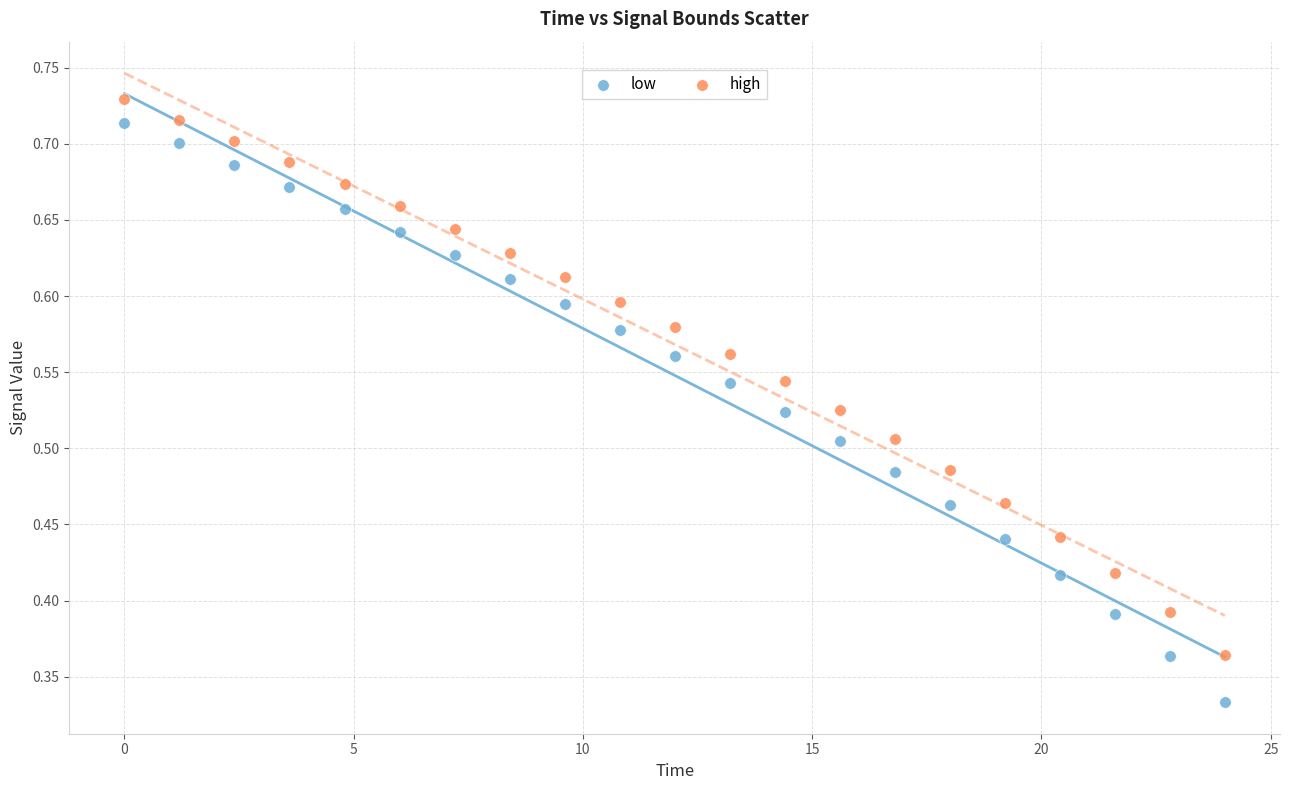

Which series has the largest Y range (max minus min)?

low